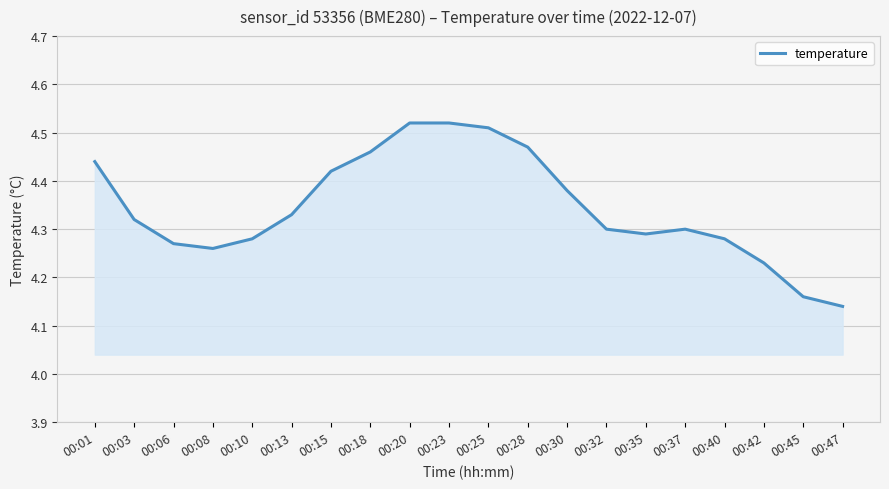

The value at 00:42 is 1.5. True or false?

False